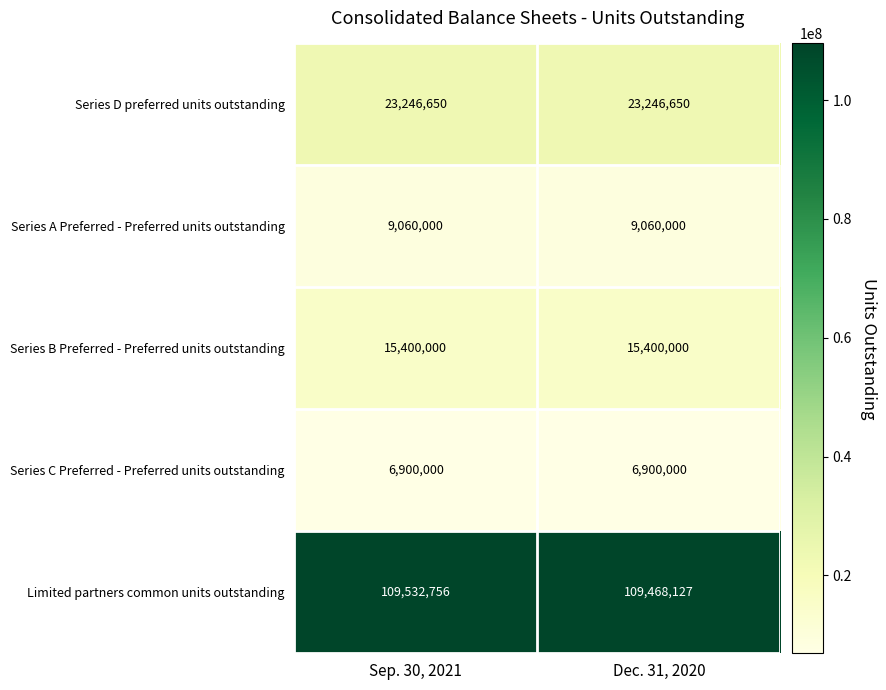

Which label corresponds to the largest value in the chart?

Sep. 30, 2021